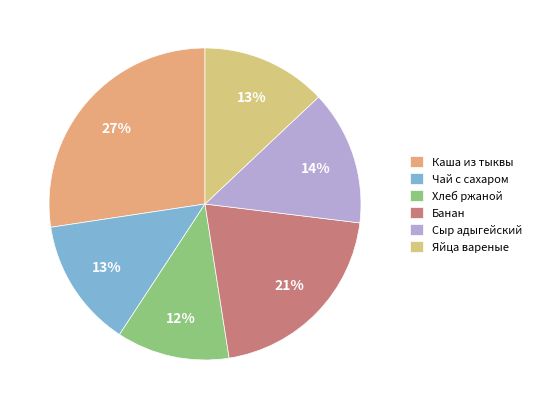

Count the number of slices in the pie.

6